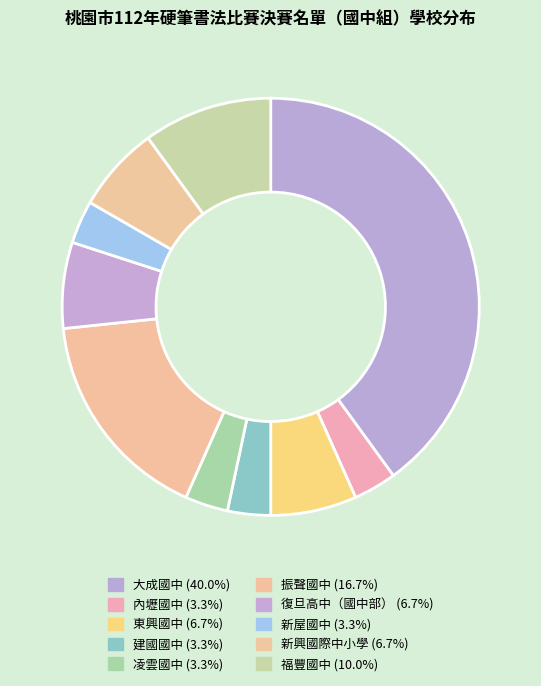

Which category has the smallest portion of the pie?

內壢國中